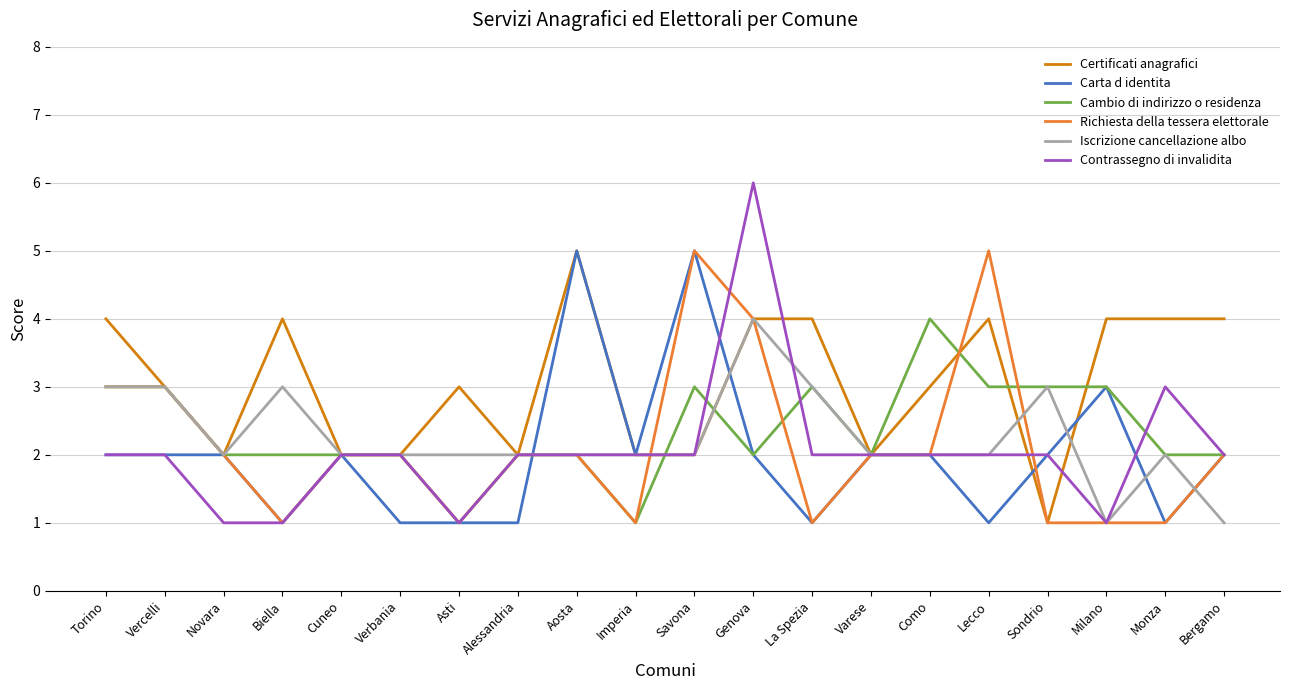

At which category does the chart reach its peak across all series?

Genova